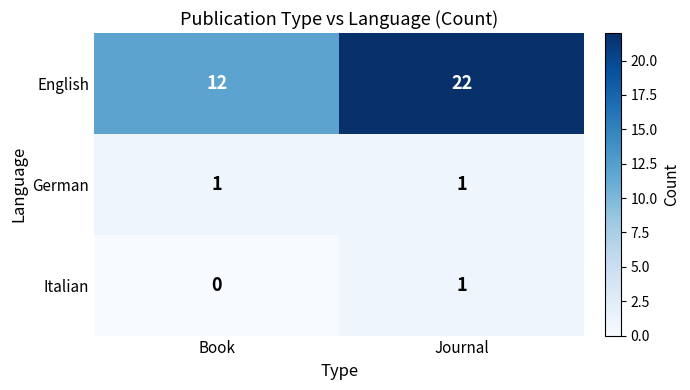

True or false: English has a value of 22 at Journal.

True